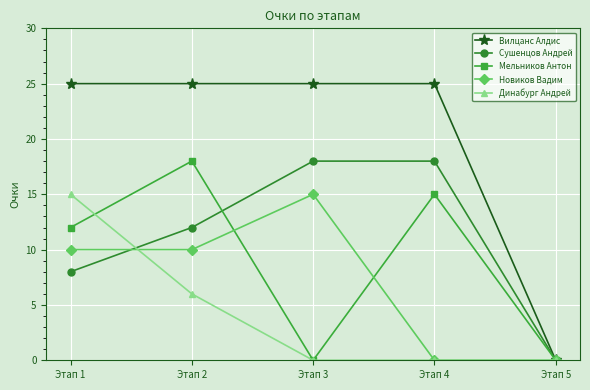

How many categories are shown in the chart?

5